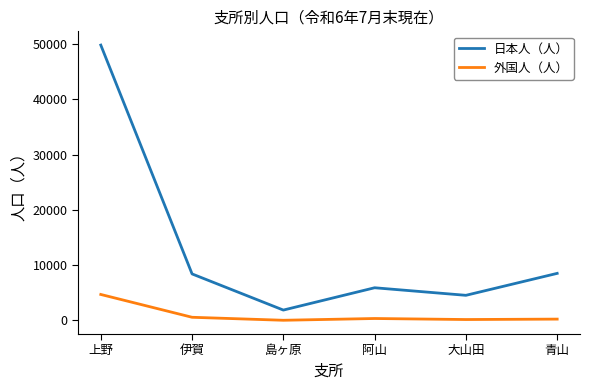

Where does the 日本人（人） series first go above 8414?

上野